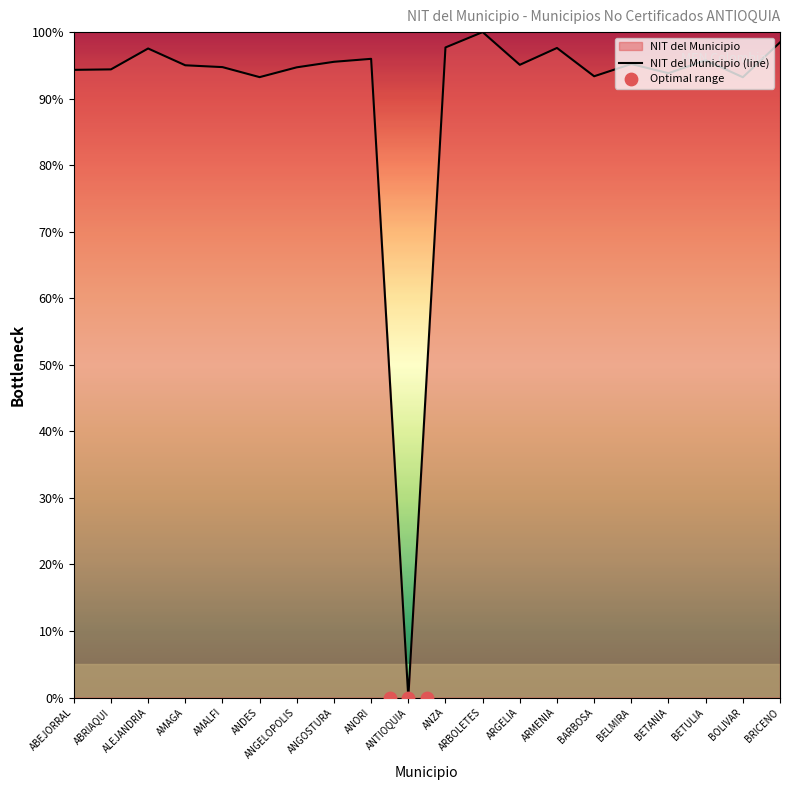

What is the ratio of the value at ANORI to the value at ARMENIA?

1.0